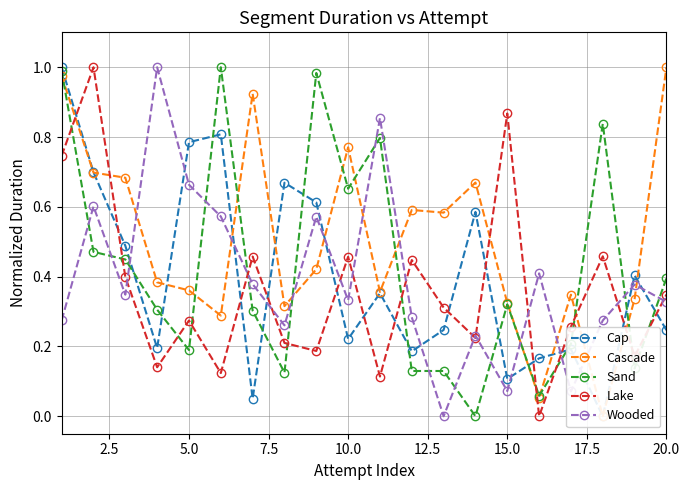

How many series are shown in this chart?

5